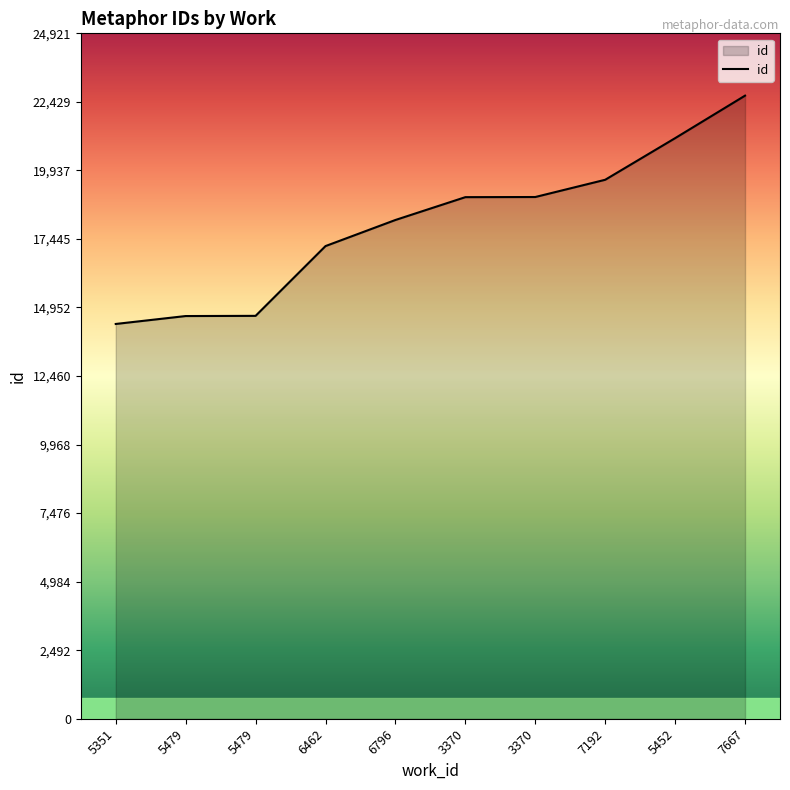

Does the chart display data point markers on the line(s)?

No